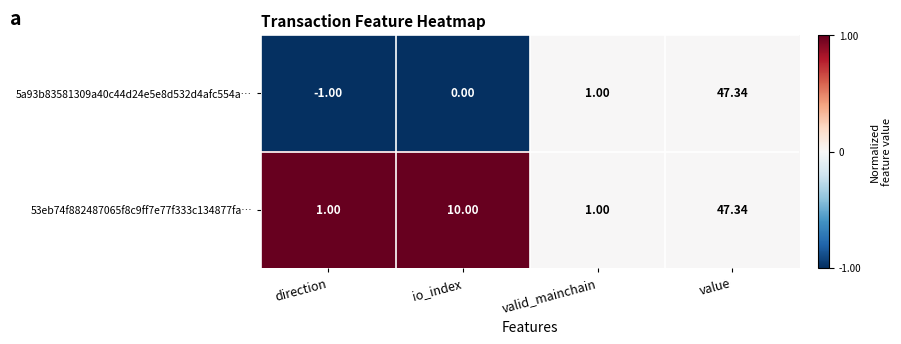

Where is 5a93b83581309a40c44d24e5e8d532d4afc554a… nearest to the value 23?

valid_mainchain